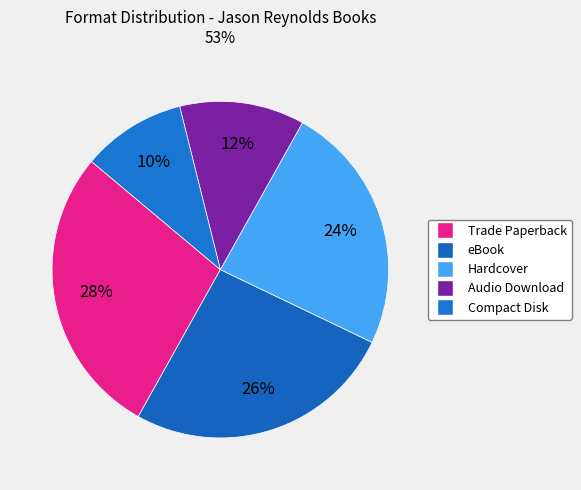

Do Trade Paperback and Audio Download together represent more than half of the pie?

No